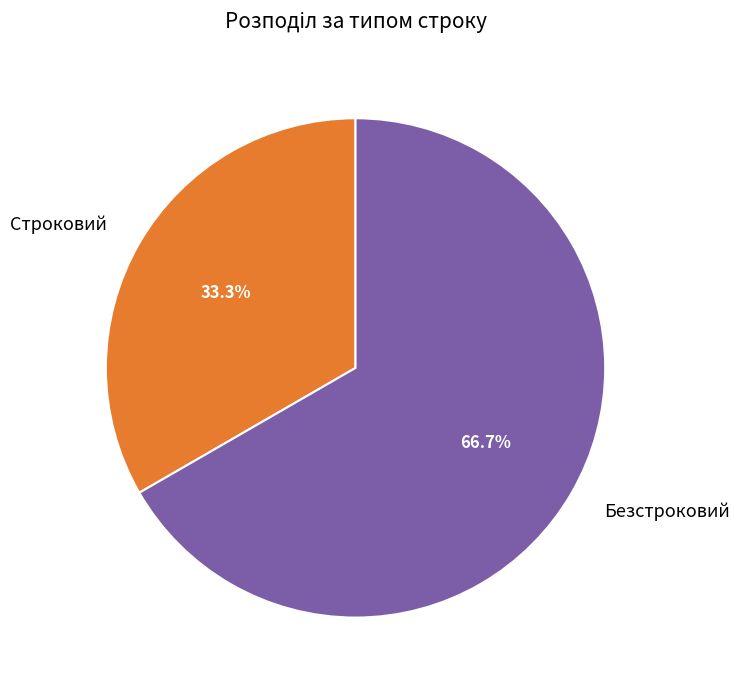

Approximately how many times larger is the value at Безстроковий compared to Строковий?

2.0